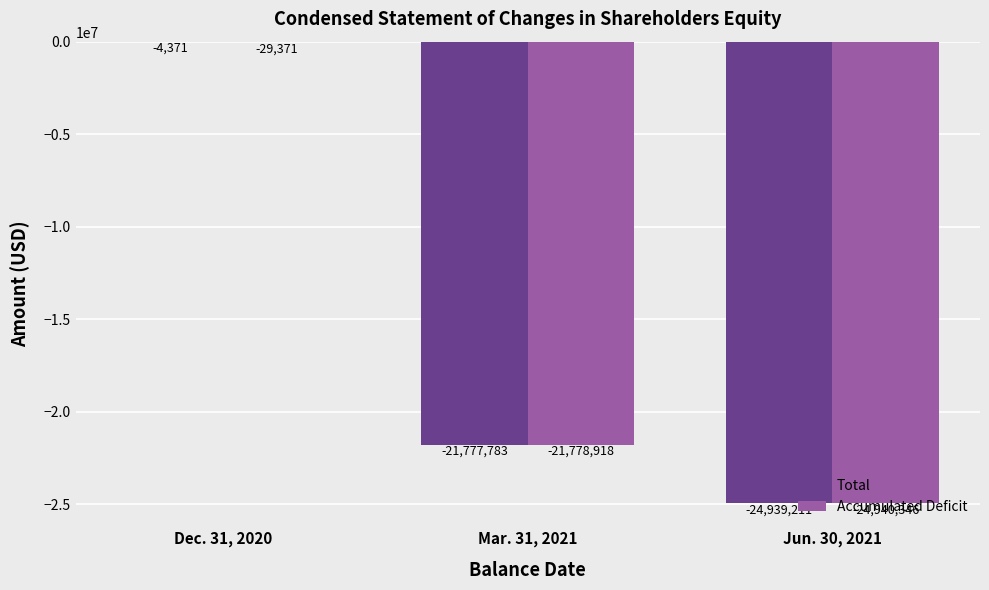

At which label does Total first exceed -21777783?

Dec. 31, 2020